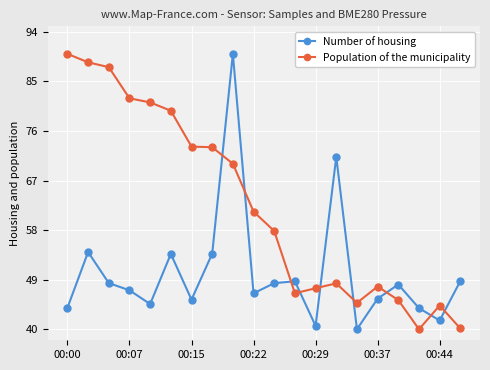

Which series has the largest total across all categories?

Population of the municipality